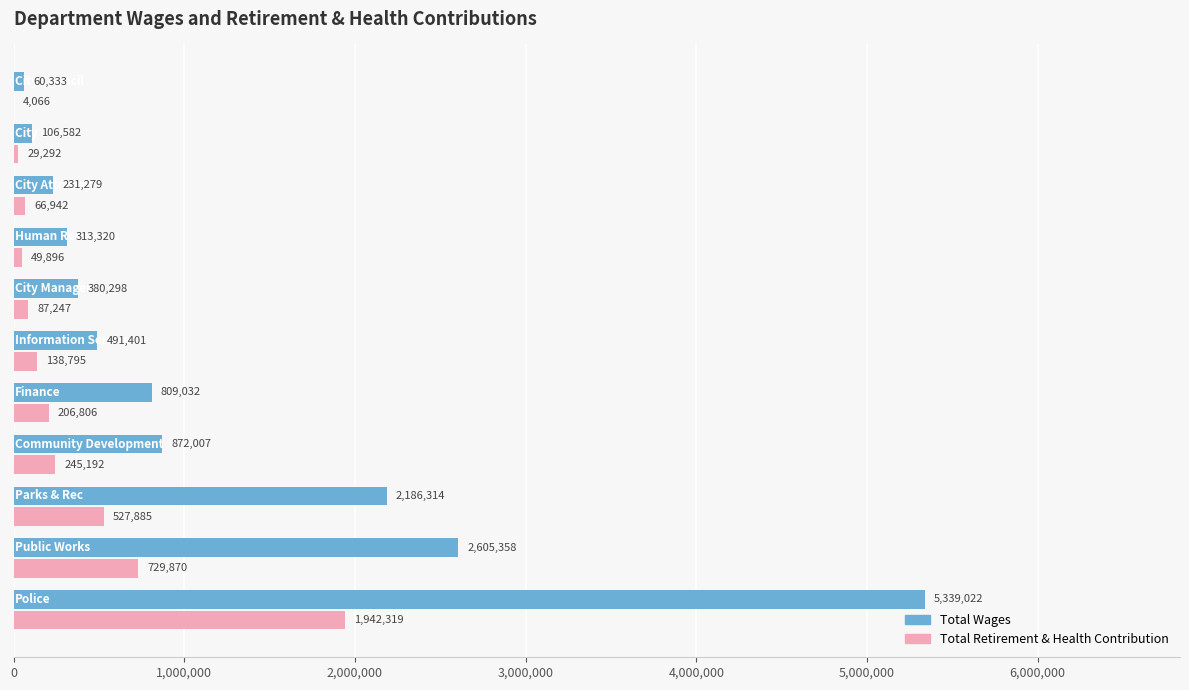

What is the highest value of the Total Wages series?

5339022